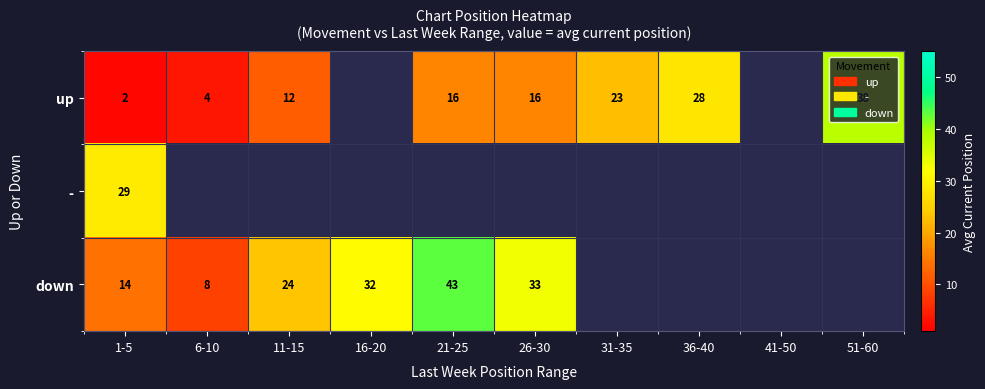

Count the number of data series in this chart.

3